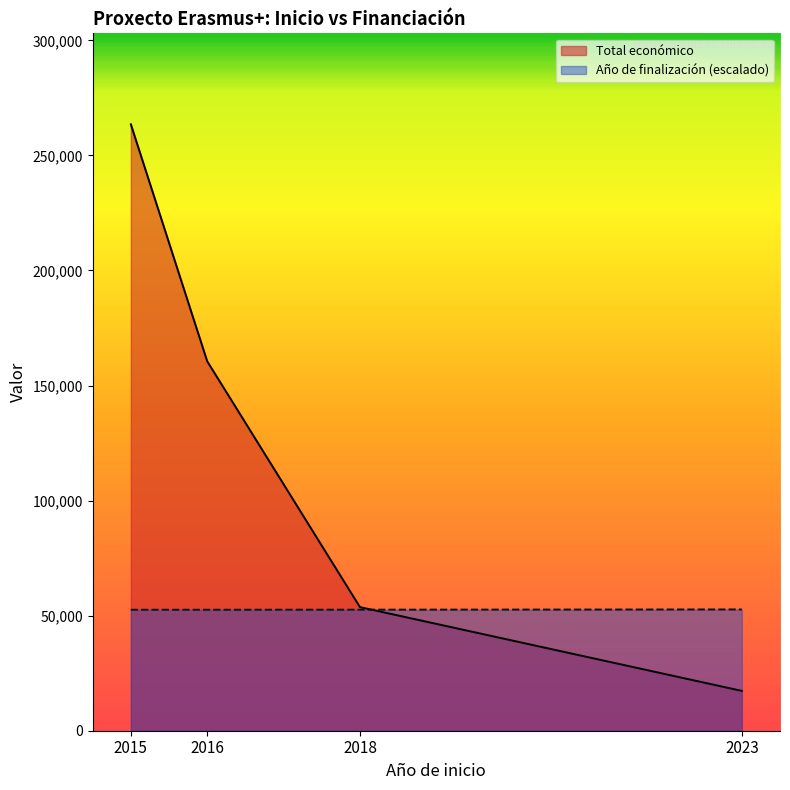

Is the value of Año de finalización (escalado) at 2016 greater than the value of Total económico at 2015?

No